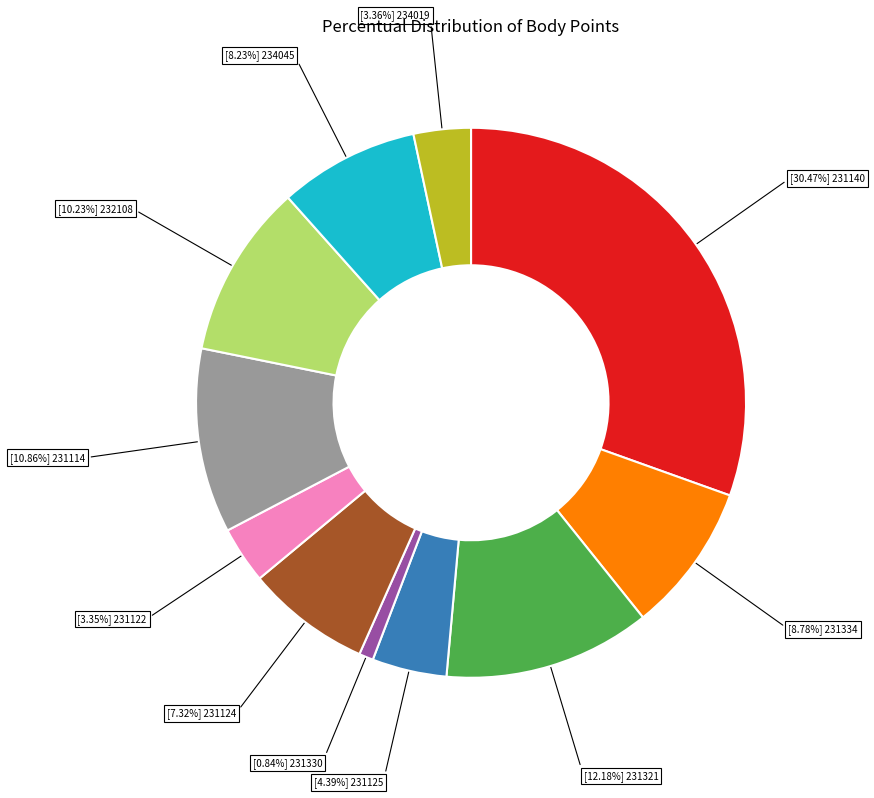

Is there any slice that represents more than half of the pie?

No